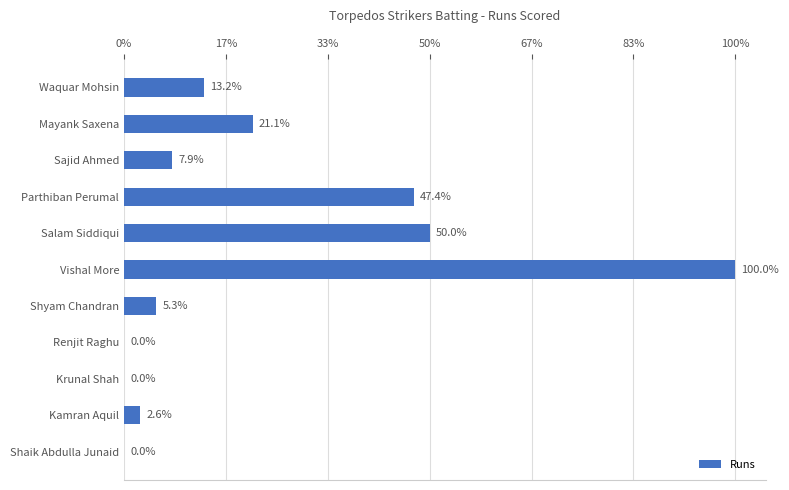

Are the bars horizontal?

Yes